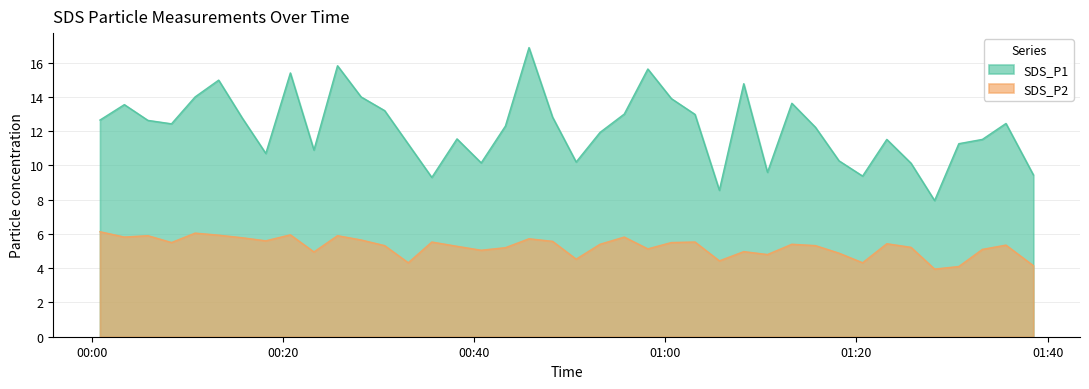

The value of SDS_P1 at 2022/11/28 01:10:41 is 9.6. True or false?

True